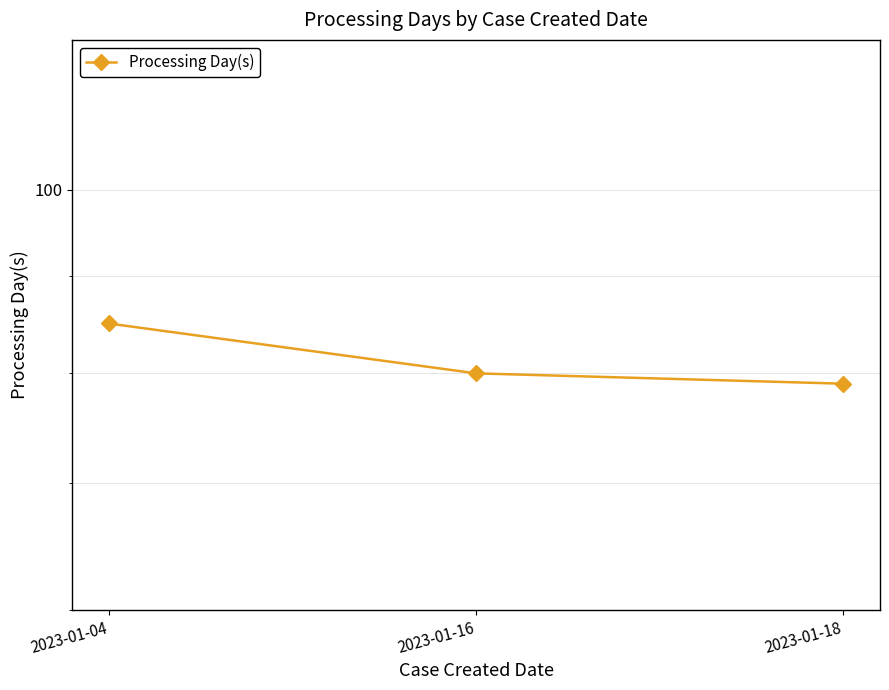

Approximately how many times larger is the value at 2023-01-16 compared to 2023-01-18?

1.0